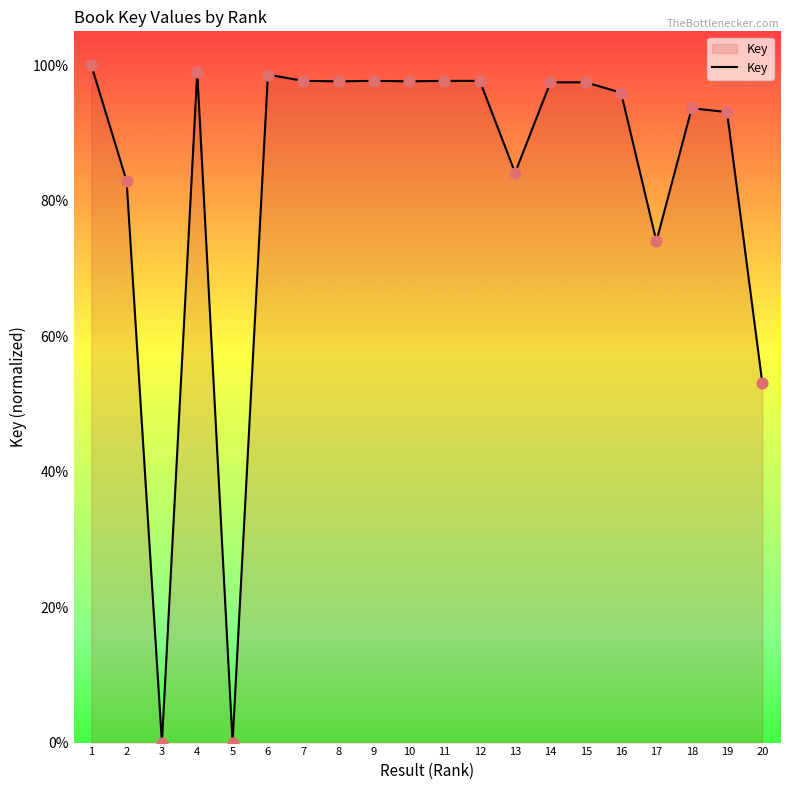

What is the ratio of the value at 4 to the value at 17?

1.3